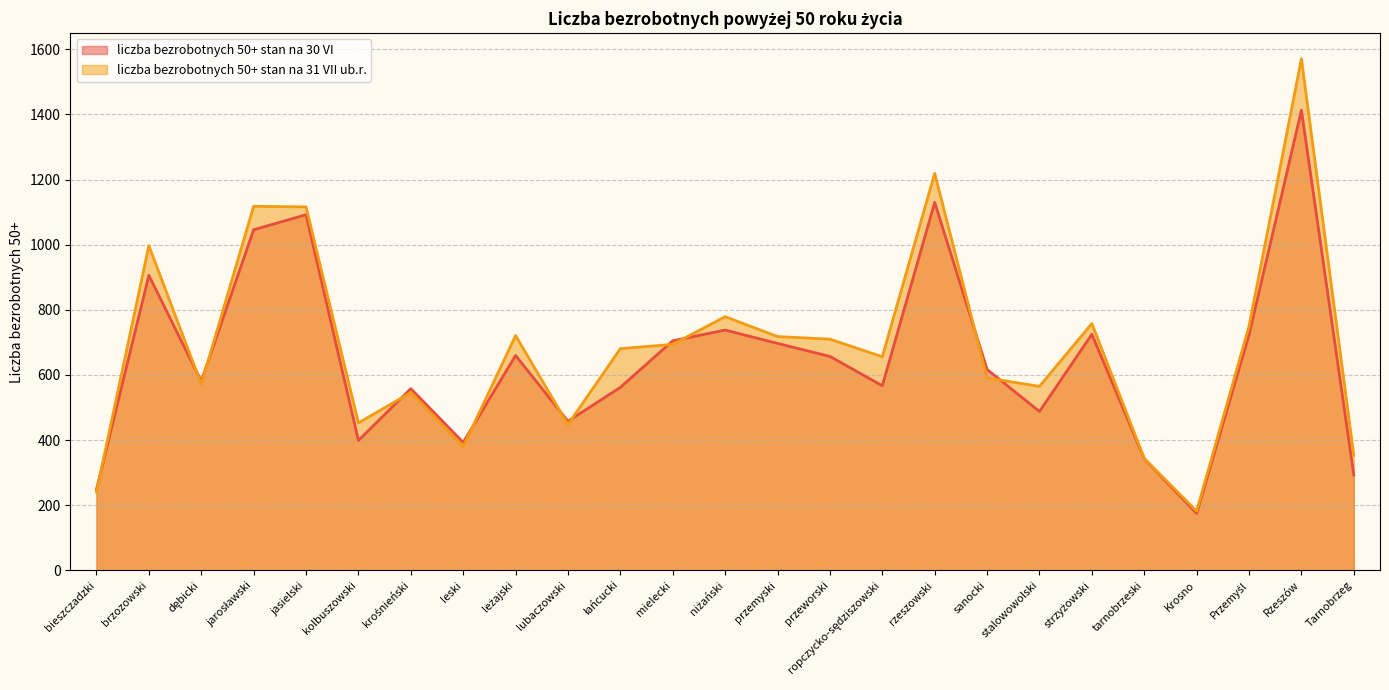

True or false: liczba bezrobotnych 50+ stan na 30 VI has more than 0 interior local peaks.

True